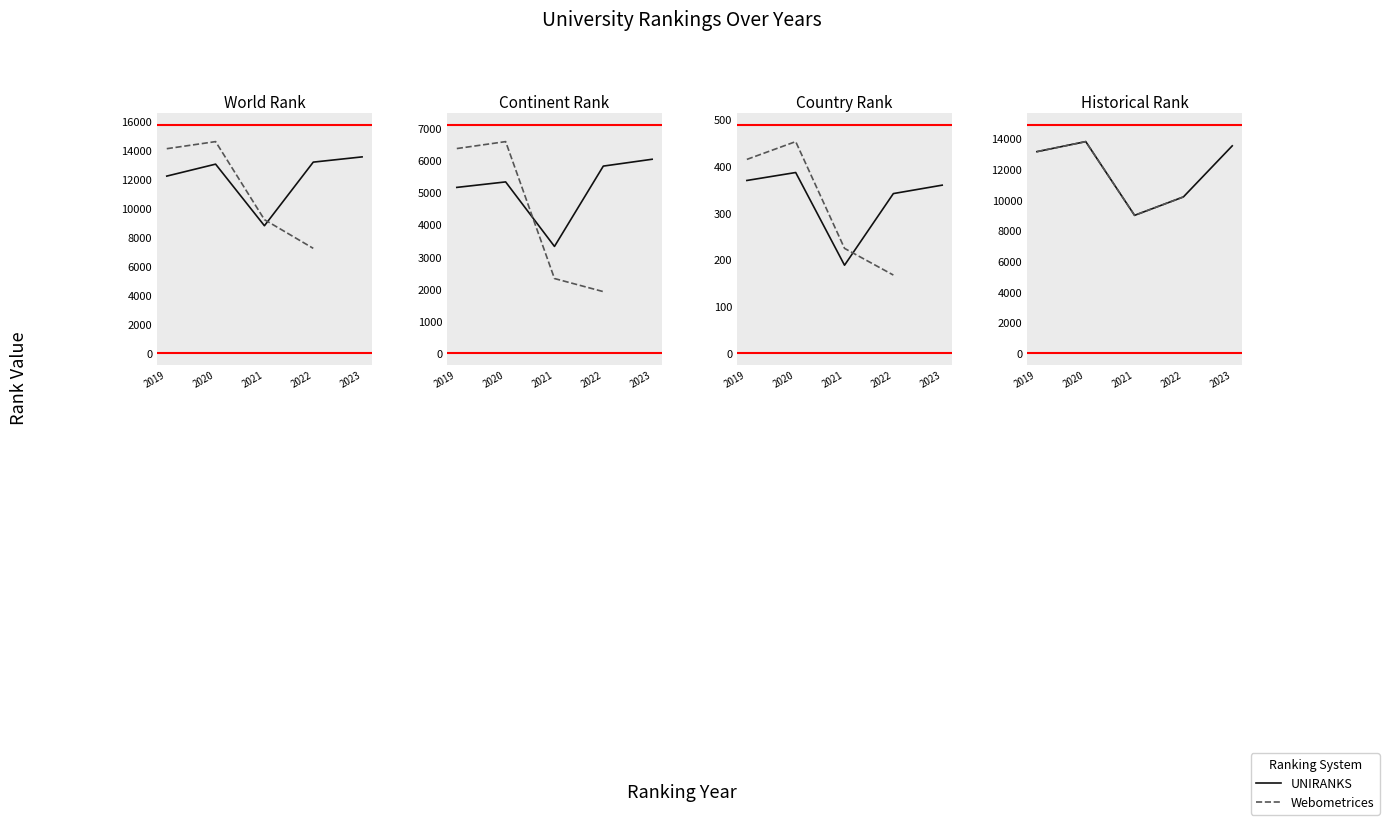

True or false: world rank has more than 0 points higher than both neighbors.

True